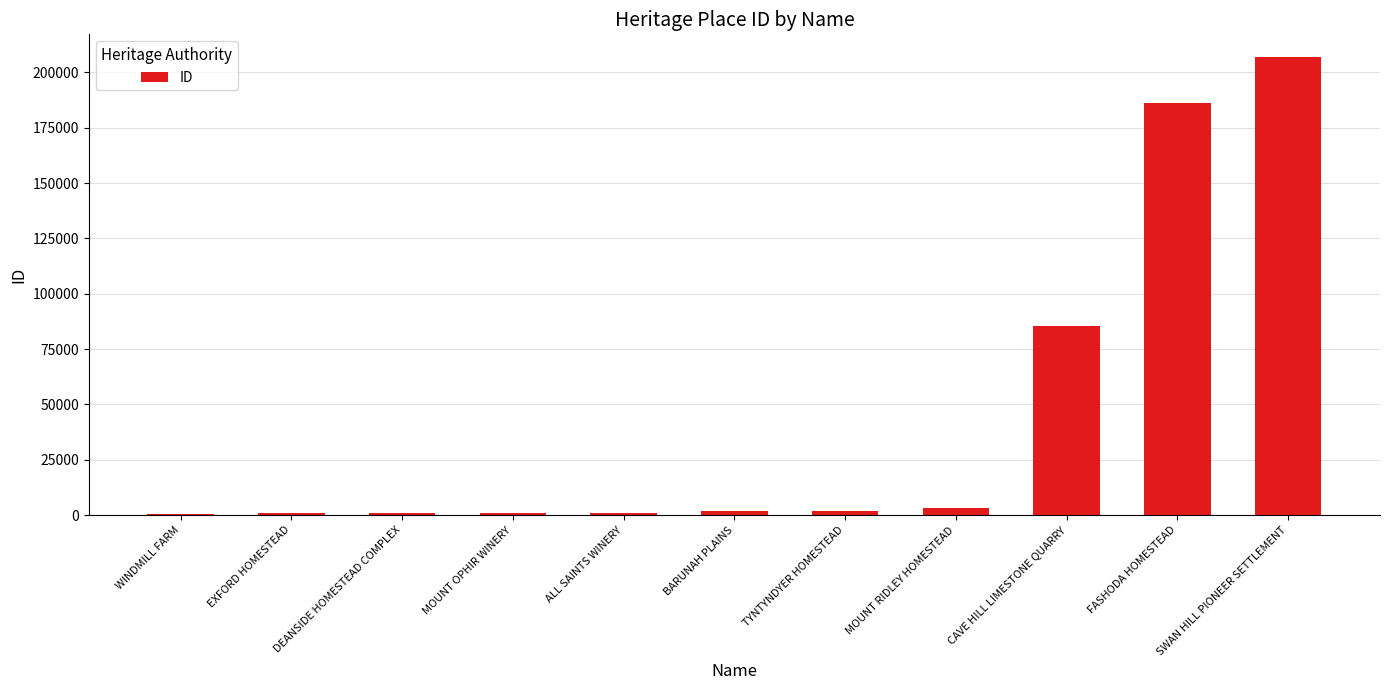

What is the sum of all values?

490317